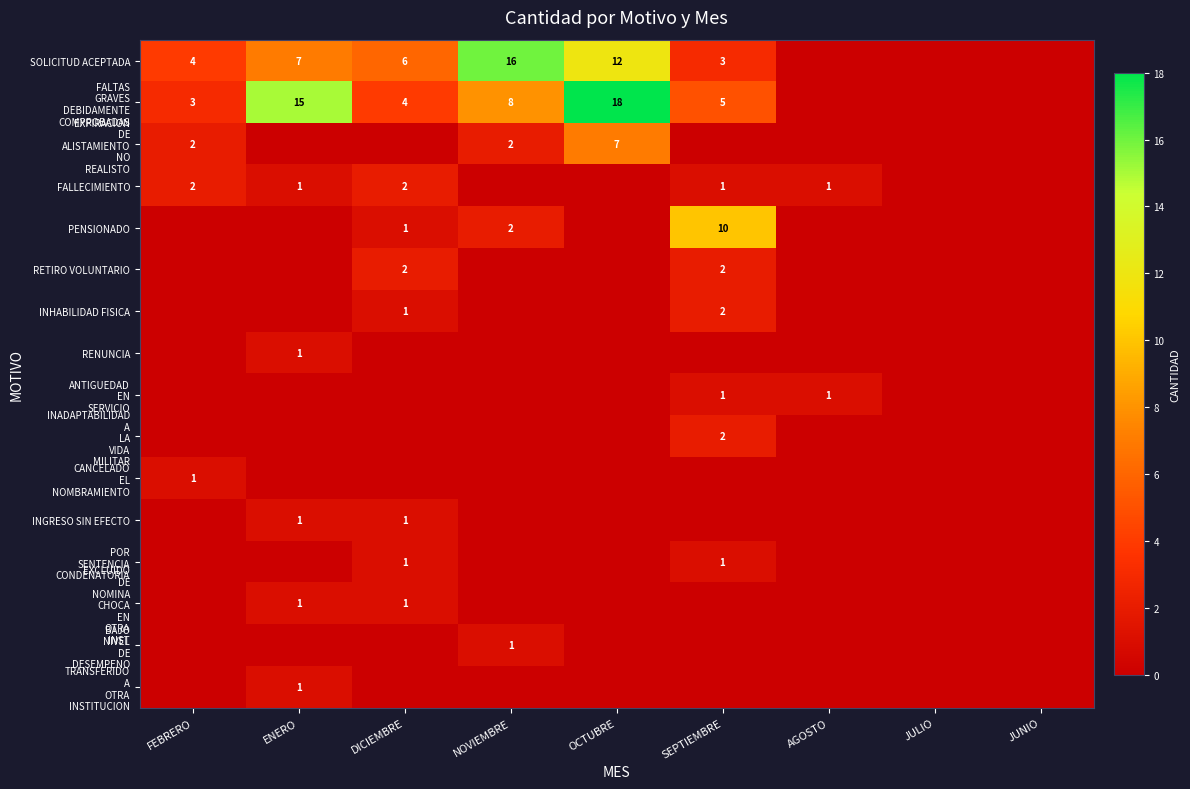

The SOLICITUD ACEPTADA series shows 11 at ENERO. True or false?

False